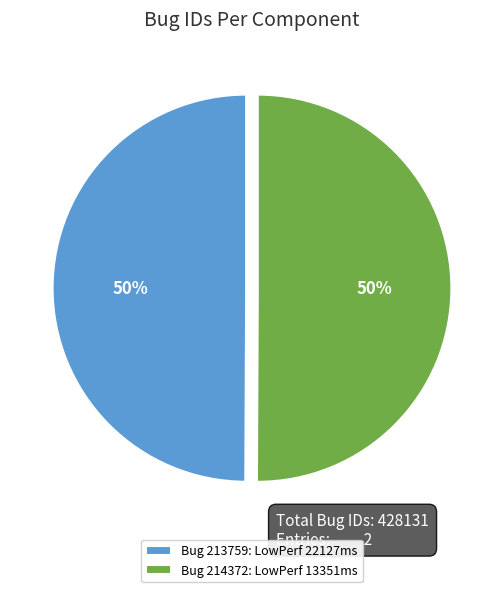

Do Bug 213759: LowPerf 22127ms and Bug 214372: LowPerf 13351ms together represent more than half of the pie?

Yes